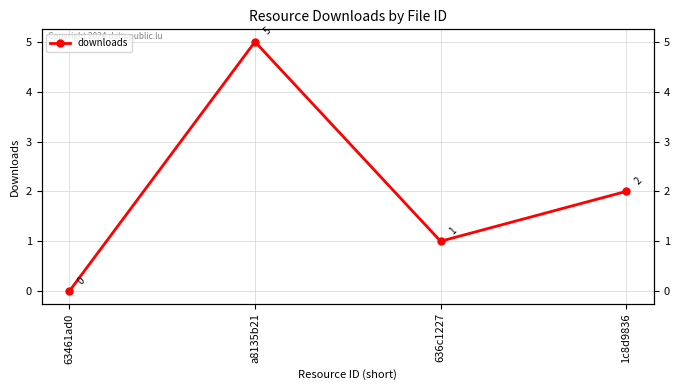

What position from the right is 63461ad0?

4